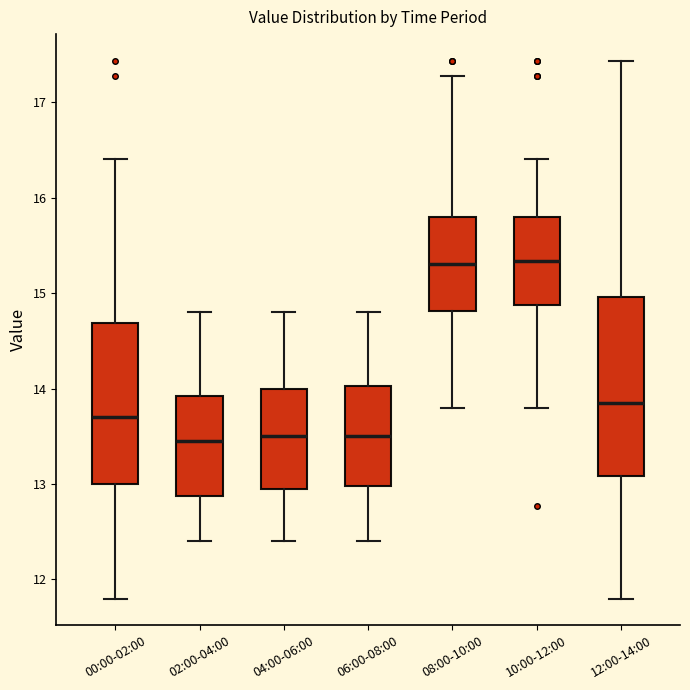

Reading left to right, transcribe this box plot: for each box, give where its median line is, the range the box spans, and where its two whiskers end, as read against the y-axis. The values are not printed on the chart, so give them approximately, as read against the axis.

00:00-02:00: median 13.7, box 13.0 to 14.7, whiskers 11.8 to 16.4
02:00-04:00: median 13.5, box 12.9 to 13.9, whiskers 12.4 to 14.8
04:00-06:00: median 13.5, box 13.0 to 14.0, whiskers 12.4 to 14.8
06:00-08:00: median 13.5, box 13.0 to 14.0, whiskers 12.4 to 14.8
08:00-10:00: median 15.3, box 14.8 to 15.8, whiskers 13.8 to 17.3
10:00-12:00: median 15.3, box 14.9 to 15.8, whiskers 13.8 to 16.4
12:00-14:00: median 13.9, box 13.1 to 15.0, whiskers 11.8 to 17.4